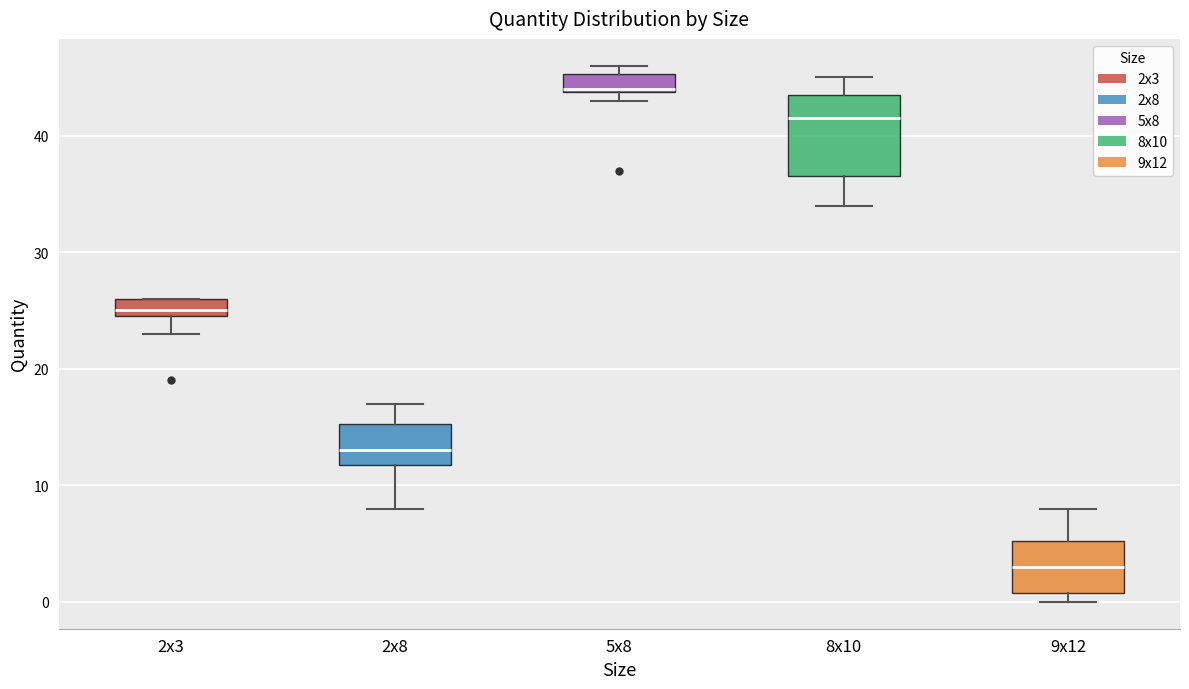

Which box has the highest median line?

5x8